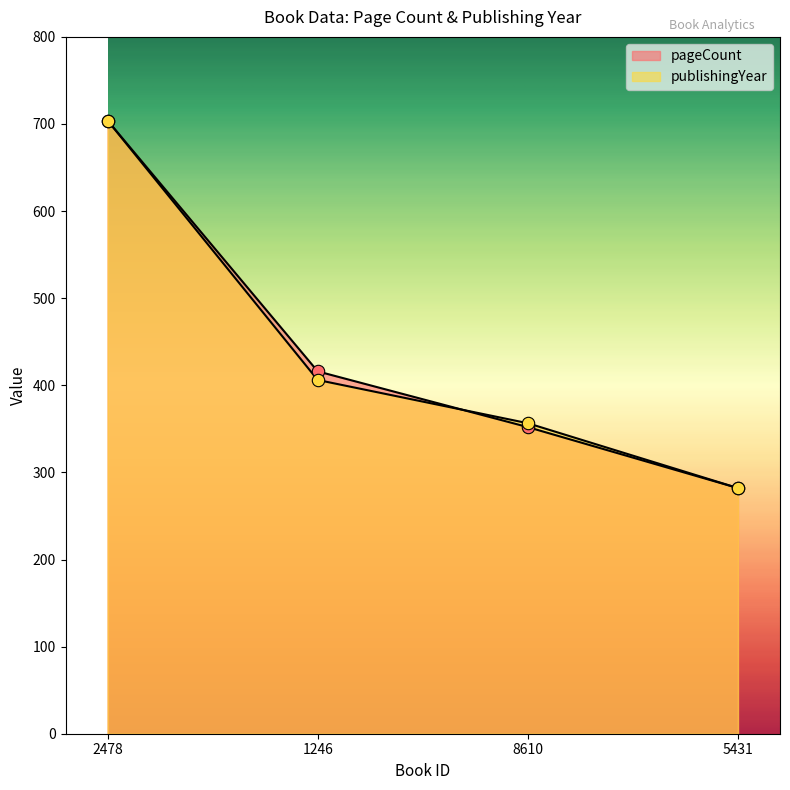

Which series reaches the maximum Y coordinate?

pageCount